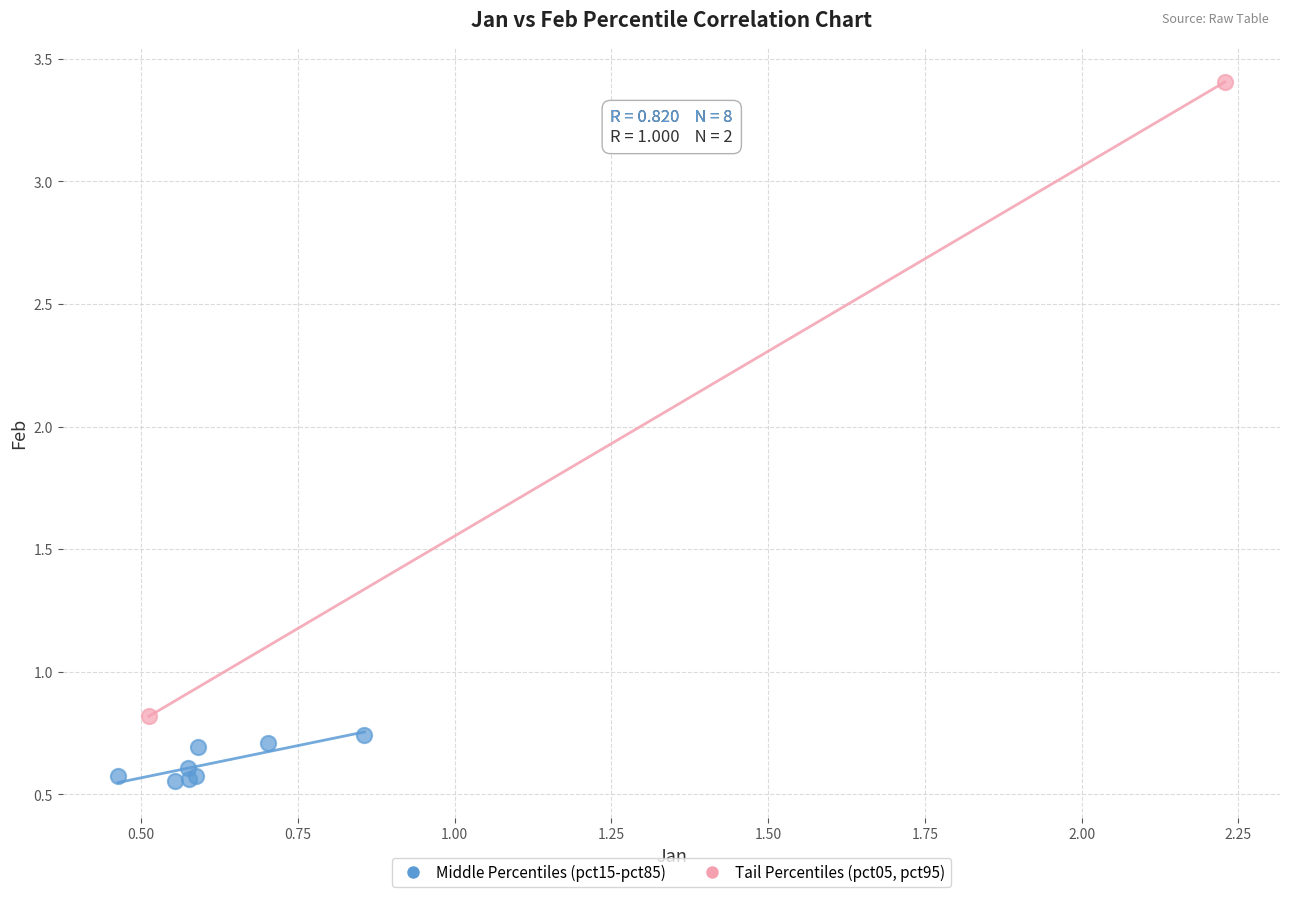

Which series contains the lowest Y value?

Middle Percentiles (pct15-pct85)